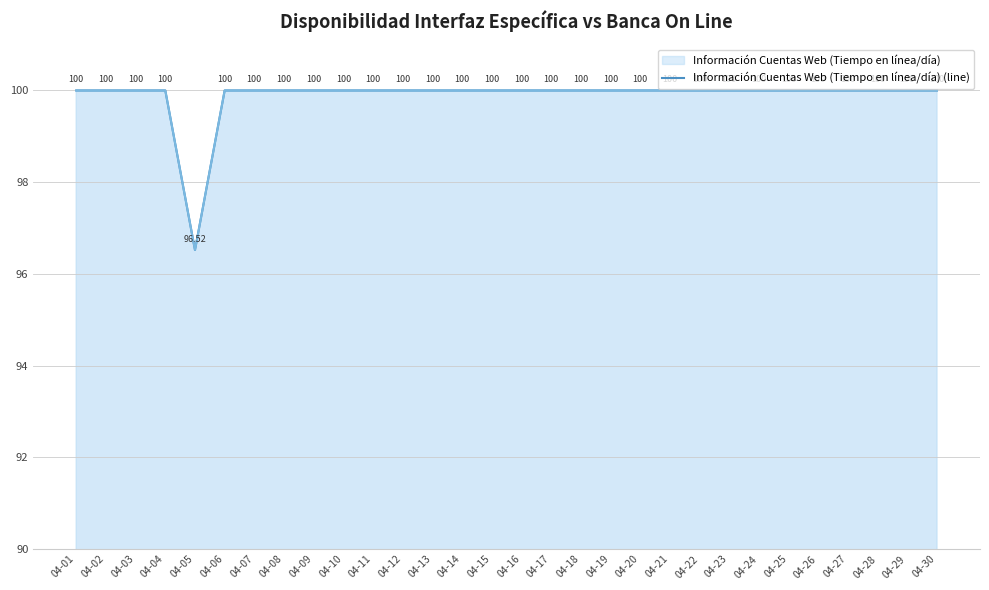

Where is Información Cuentas Web (Tiempo en línea/día) (line) nearest to the value 98?

04-05